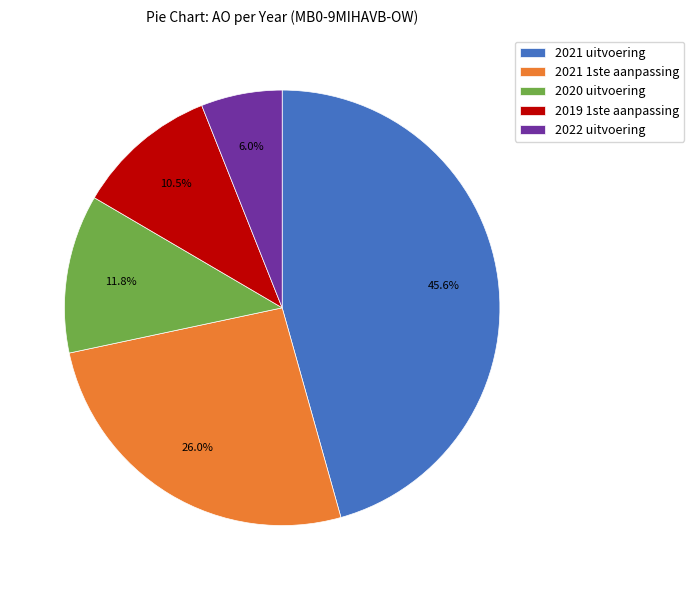

To the nearest percent, what is the difference between the 2020 uitvoering and 2019 1ste aanpassing slice percentages?

1%